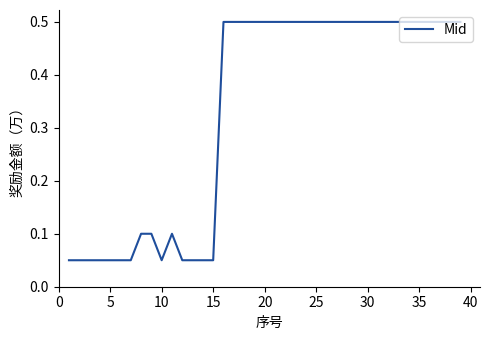

Does the chart display data point markers on the line(s)?

No